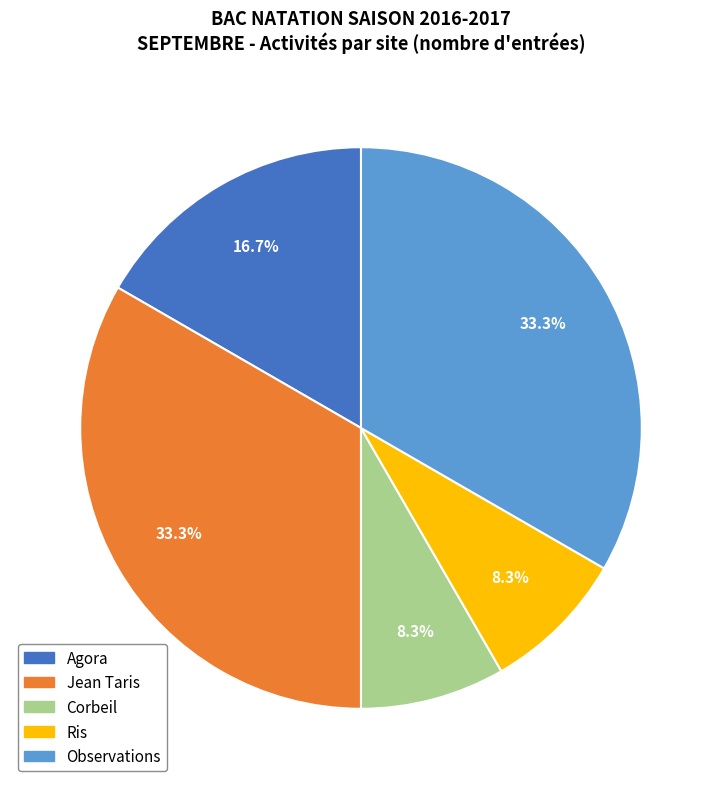

Is there any slice that represents more than half of the pie?

No